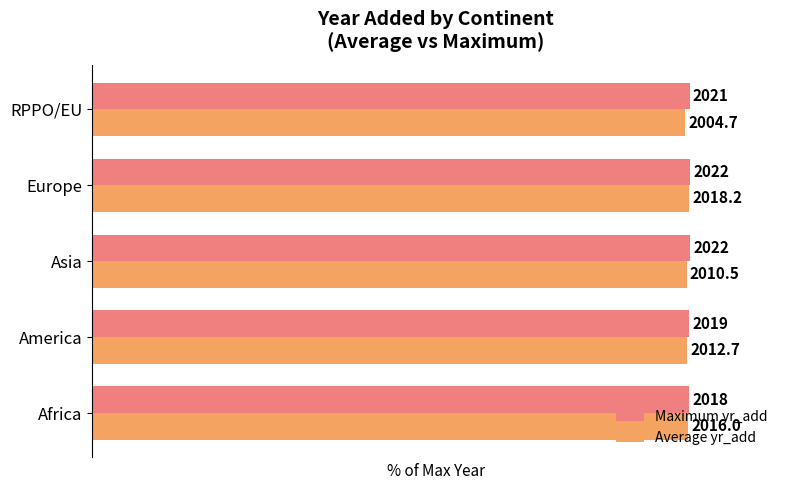

What are all the series names shown in the legend?

Maximum yr_add, Average yr_add